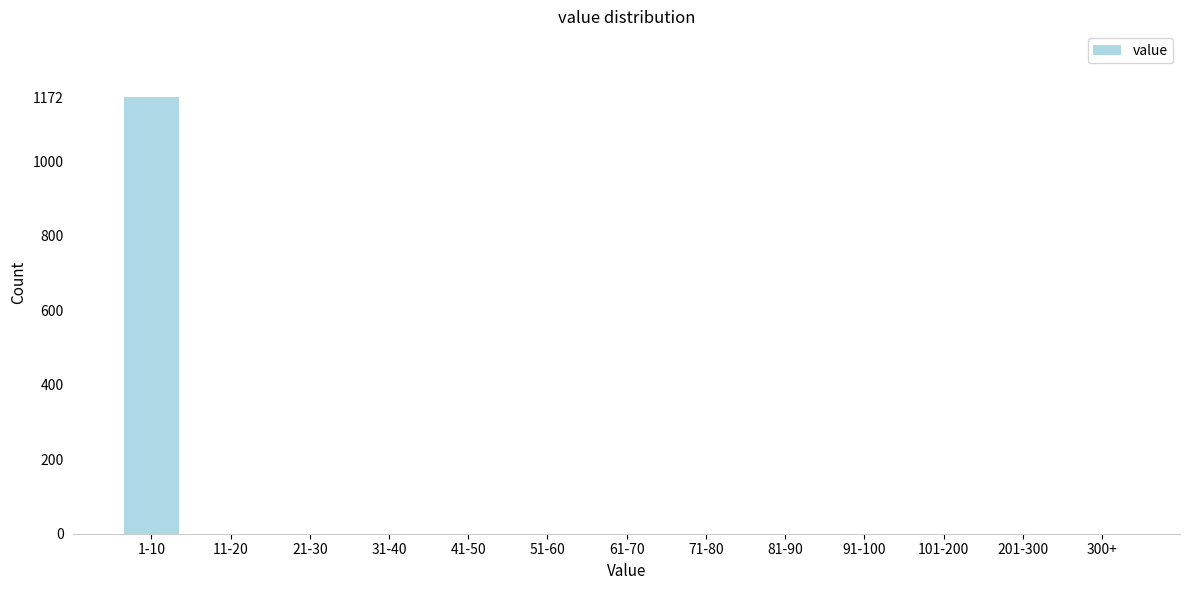

Reading left to right, list all the values displayed in this chart.

1-10=1172	11-20=0	21-30=0	31-40=0	41-50=0	51-60=0	61-70=0	71-80=0	81-90=0	91-100=0	101-200=0	201-300=0	300+=0